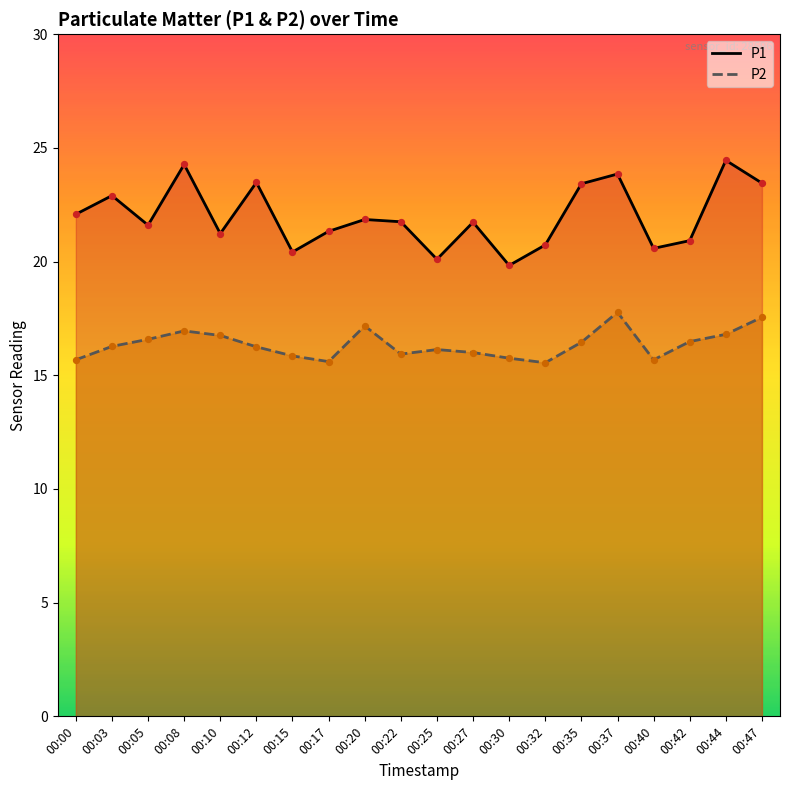

At which category is the sum across all series the highest?

00:37